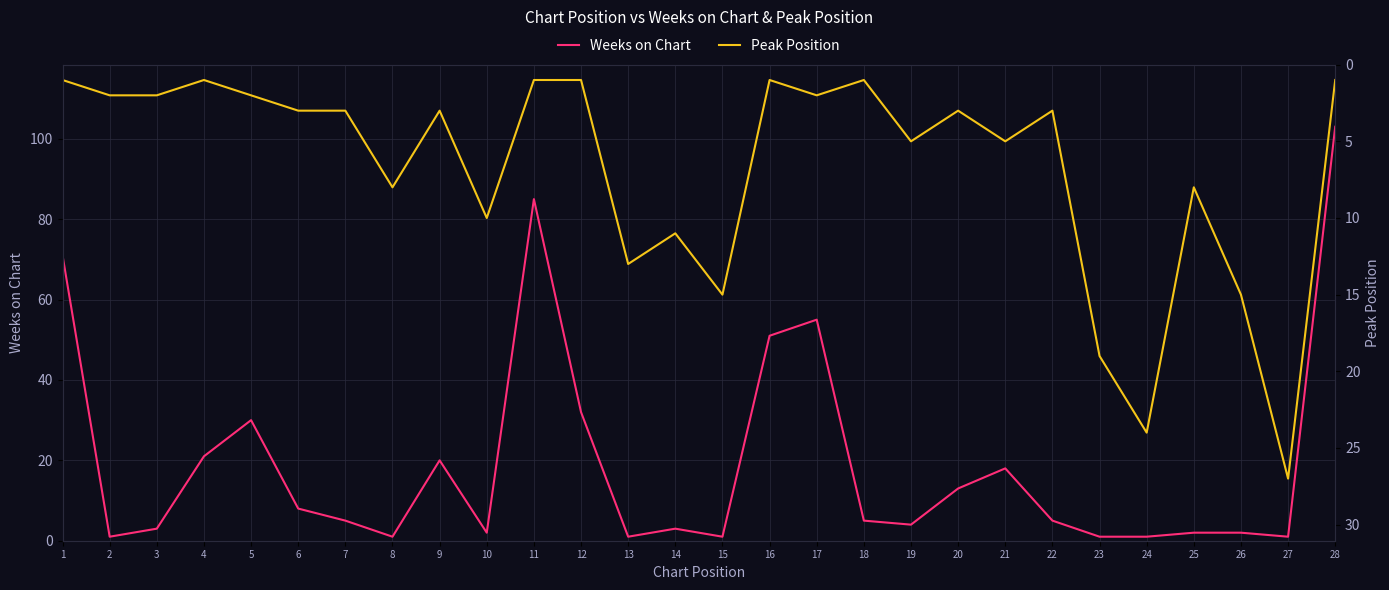

Where is the first local minimum for Peak Position?

4